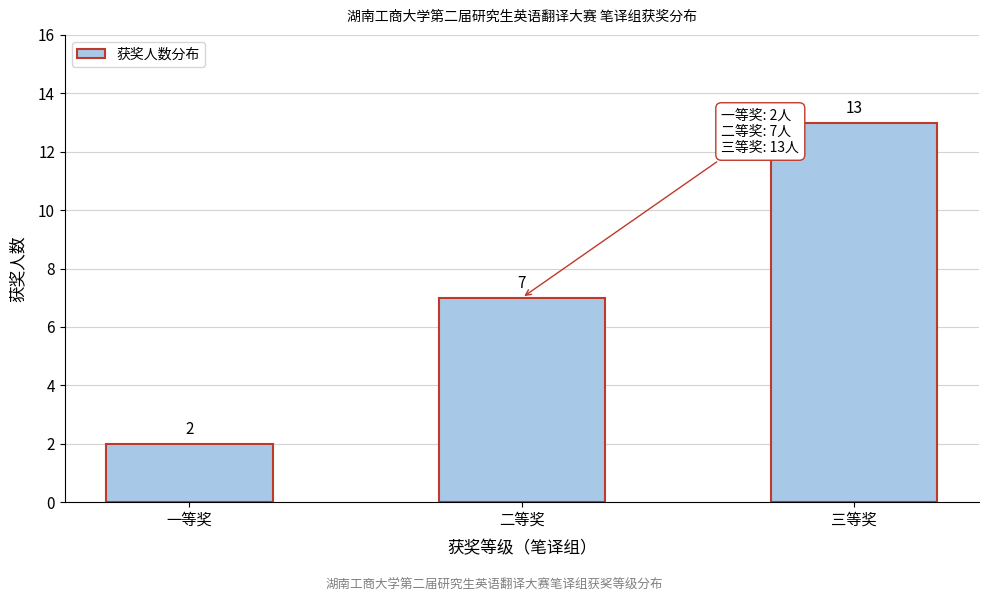

Reading right to left, transcribe all the data shown in this chart.

13	7	2